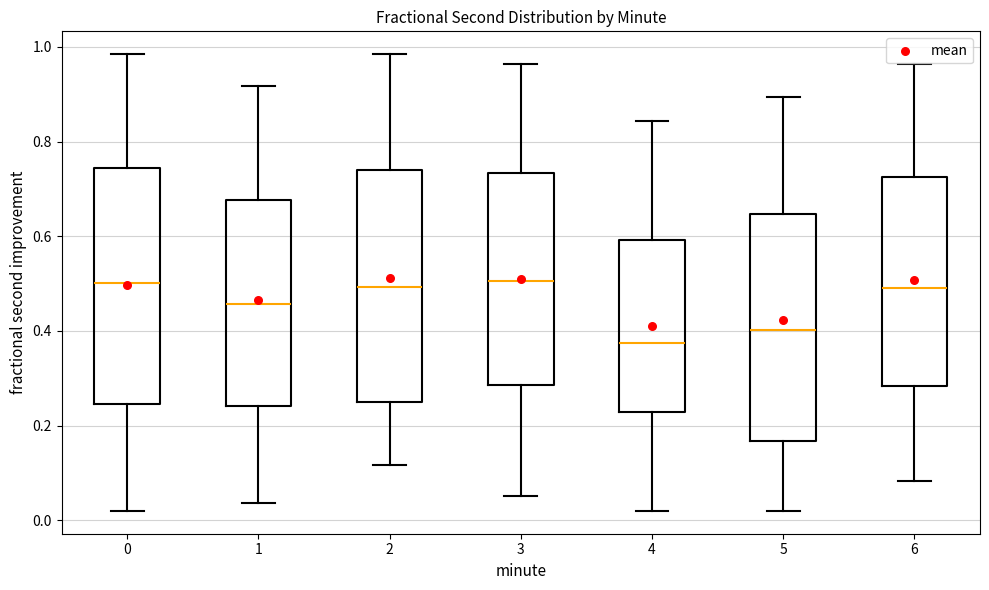

Reading left to right, read every box against the y-axis: the position of its median line, the range the box covers, and the ends of its whiskers. The values are not printed on the chart, so give them approximately, as read against the axis.

0: median 0.50, box 0.24 to 0.74, whiskers 0.02 to 0.98
1: median 0.46, box 0.24 to 0.68, whiskers 0.04 to 0.92
2: median 0.50, box 0.26 to 0.74, whiskers 0.12 to 0.98
3: median 0.50, box 0.28 to 0.74, whiskers 0.06 to 0.96
4: median 0.38, box 0.22 to 0.60, whiskers 0.02 to 0.84
5: median 0.40, box 0.16 to 0.64, whiskers 0.02 to 0.90
6: median 0.50, box 0.28 to 0.72, whiskers 0.08 to 0.96